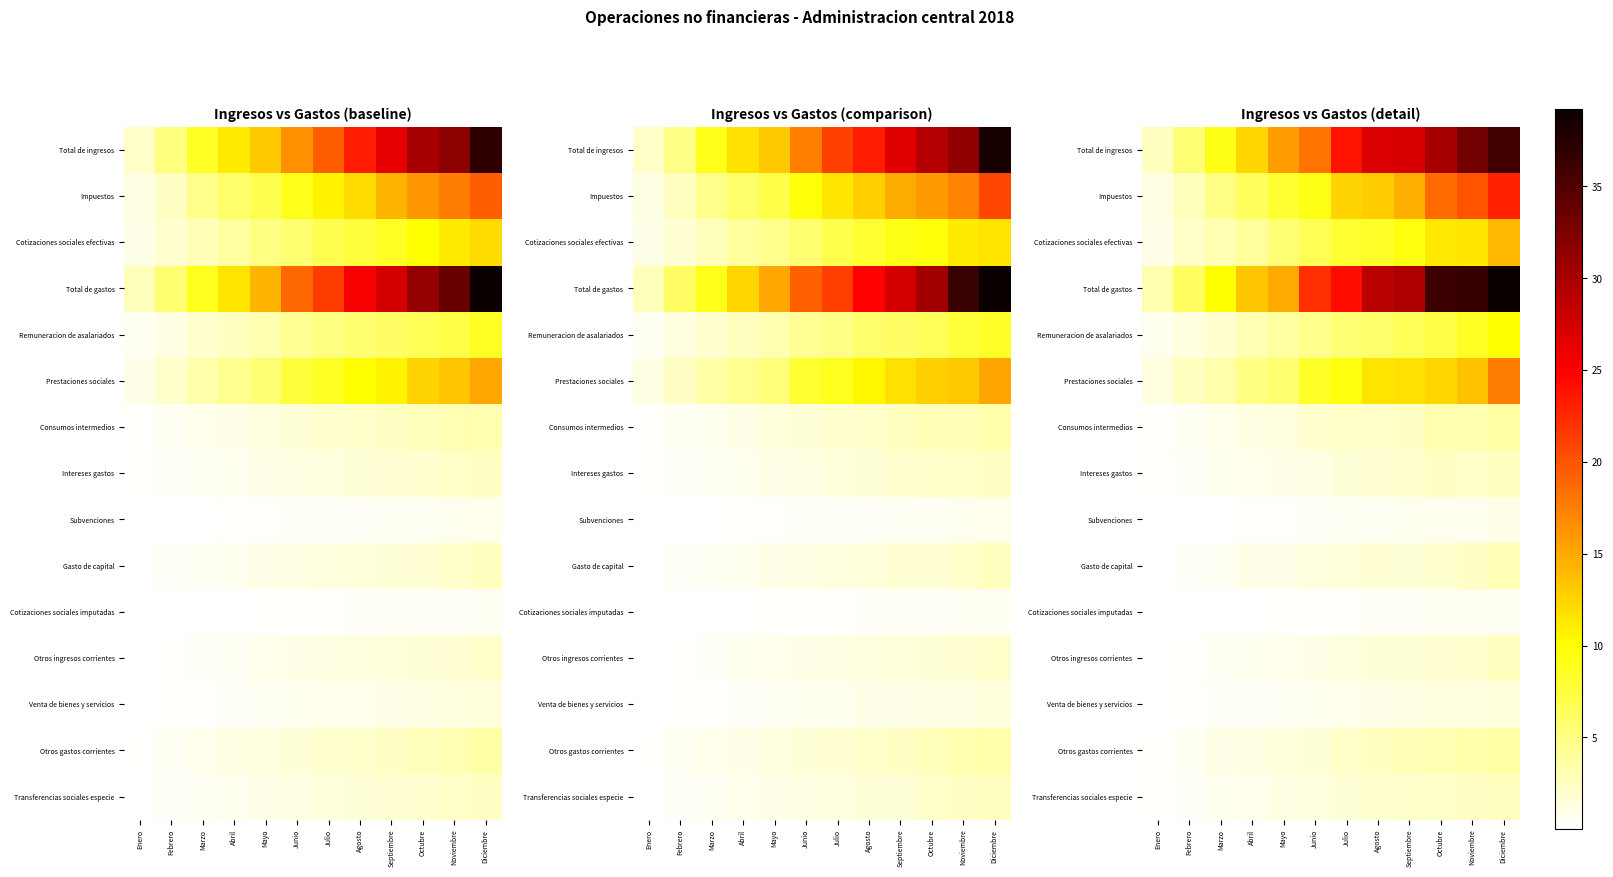

What is the difference between the maximum and minimum values in the Subvenciones series?

0.9